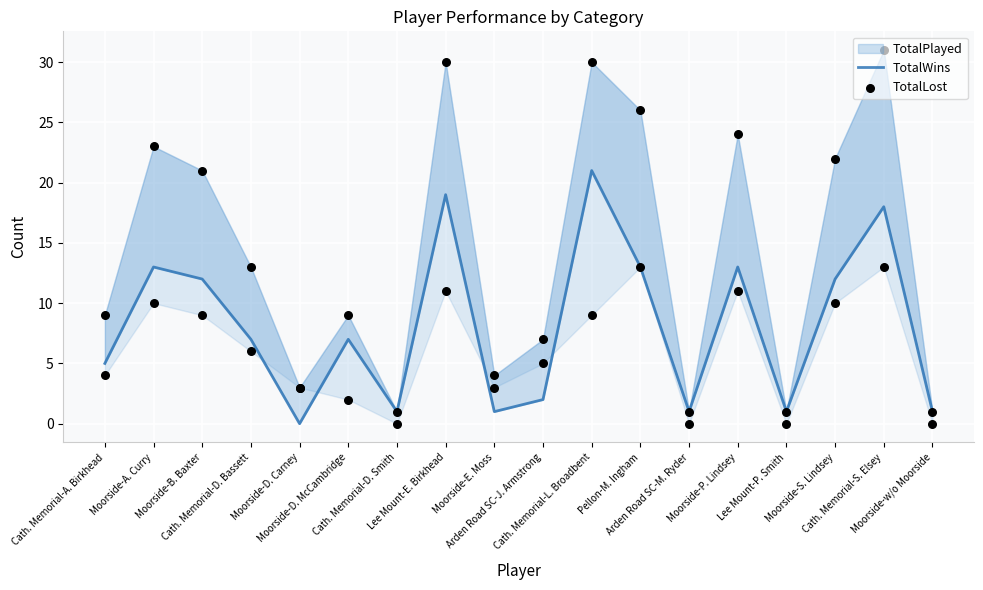

What is the total value across all series at Moorside-P. Lindsey?

24